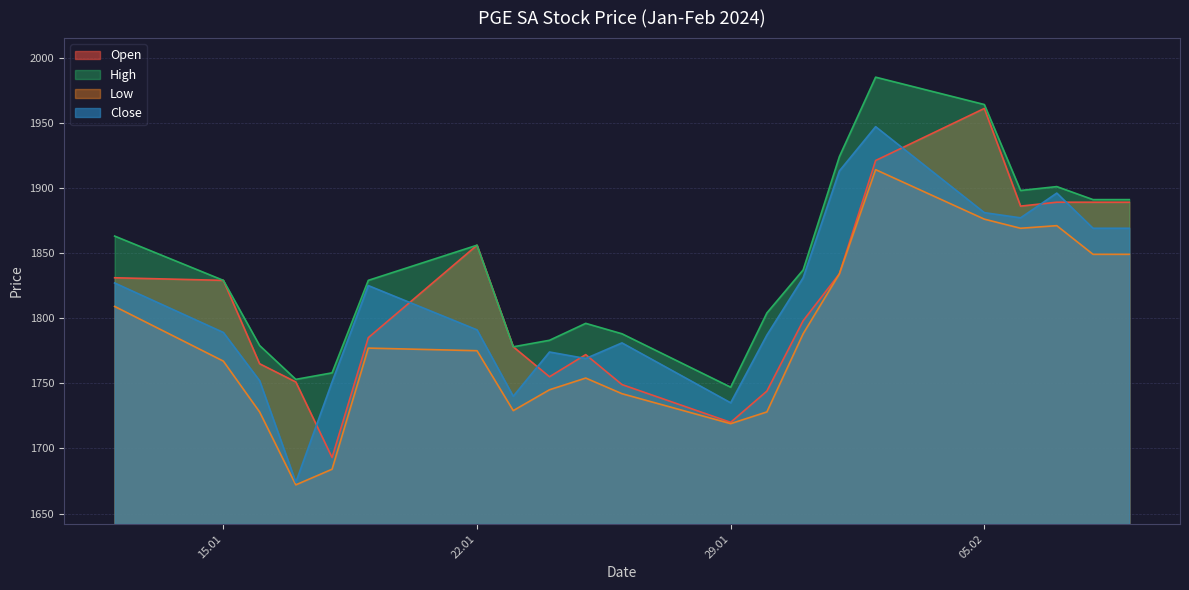

What is the difference between the highest and lowest values at 05.02?

88